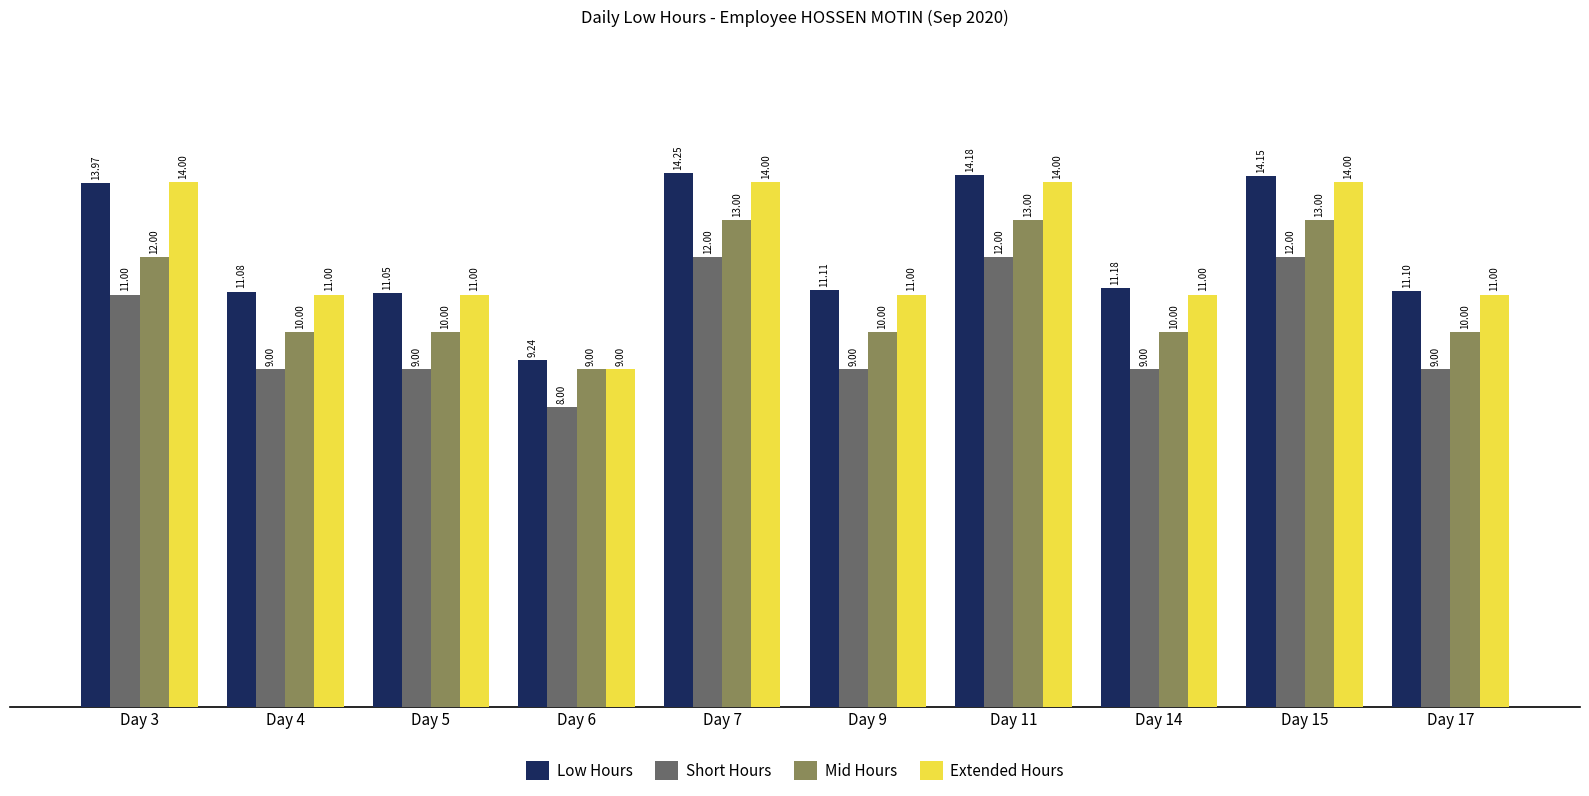

What is the sum of all Mid Hours values?

110.0